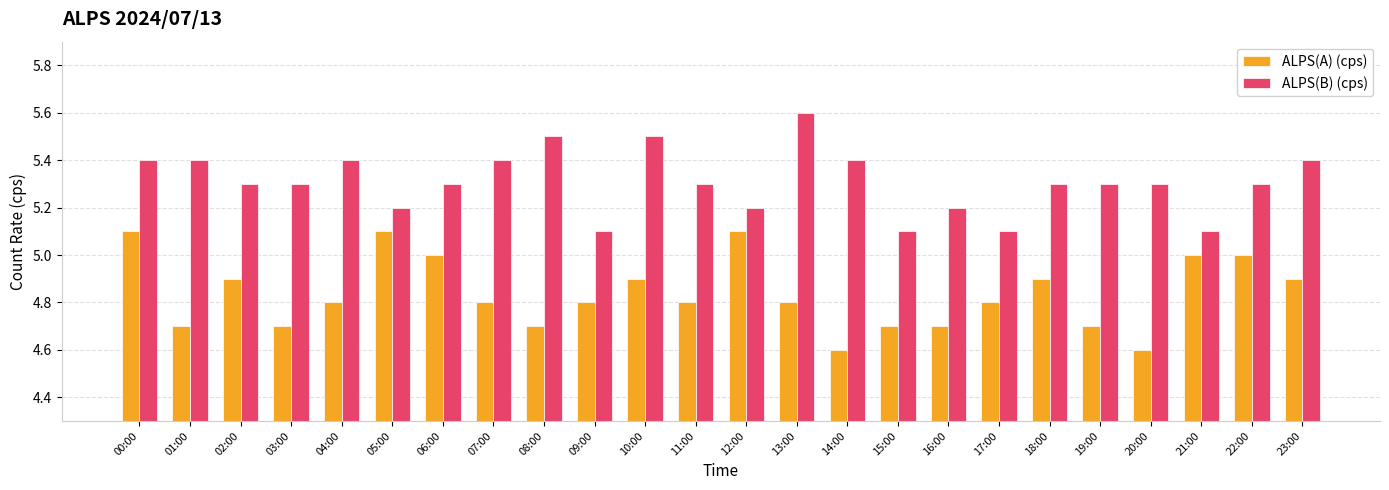

Rank the series by their maximum value, from lowest to highest.

ALPS(A) (cps), ALPS(B) (cps)